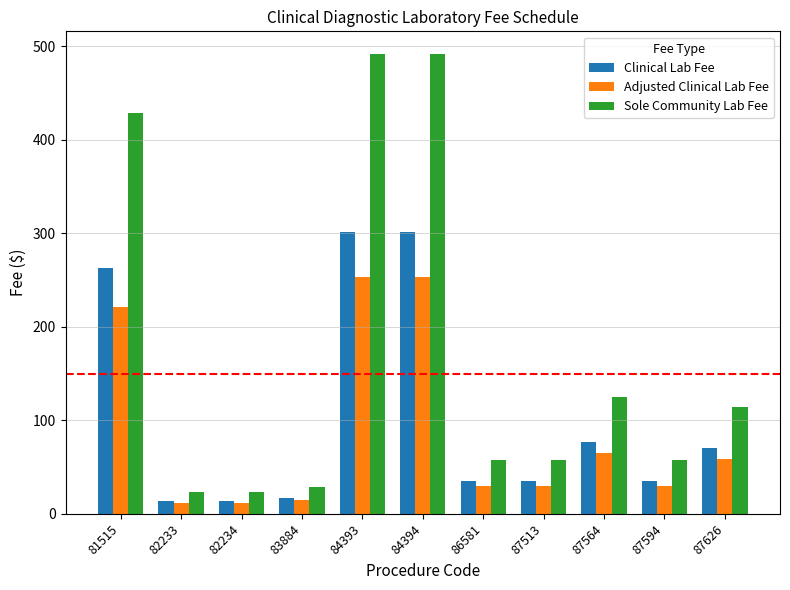

What is the difference between the maximum and minimum values in the Sole Community Lab Fee series?

468.5